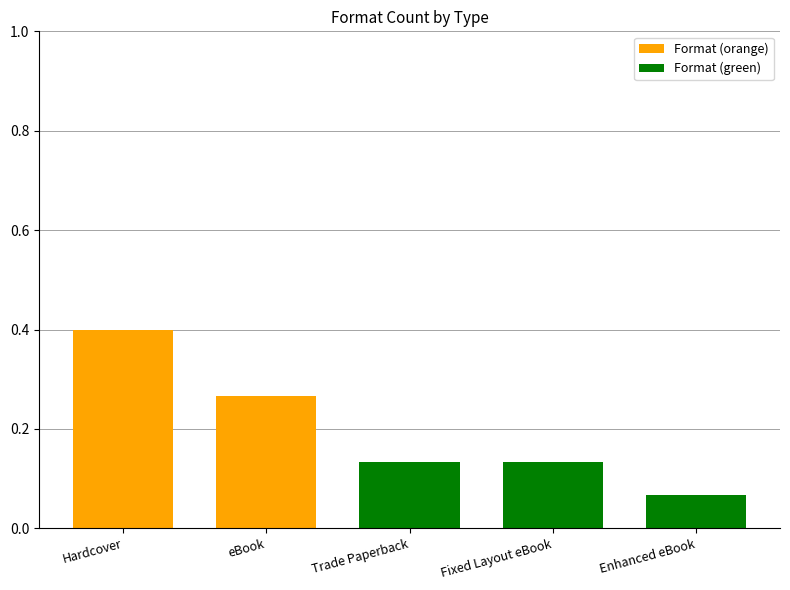

Count the values in the range 0 to 1.

5